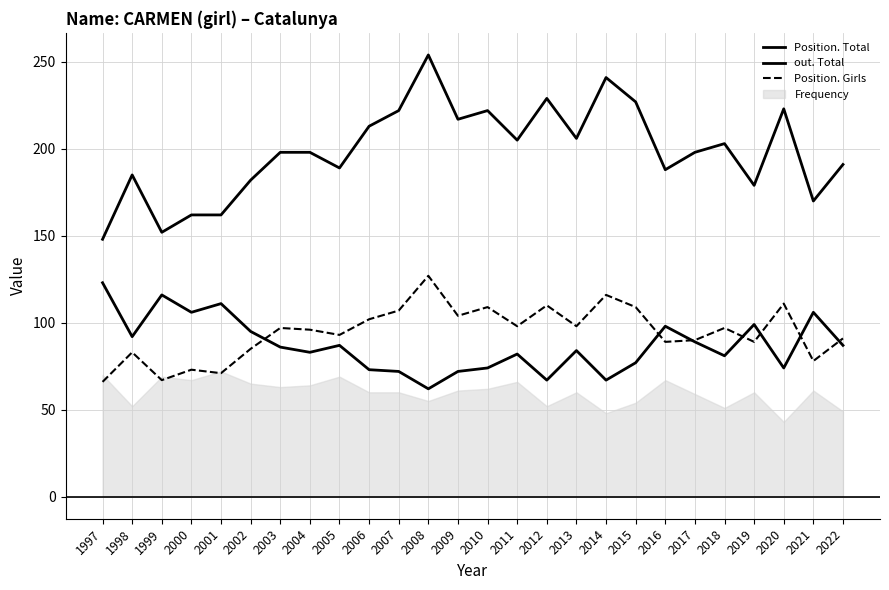

Count the number of categories in the chart.

26